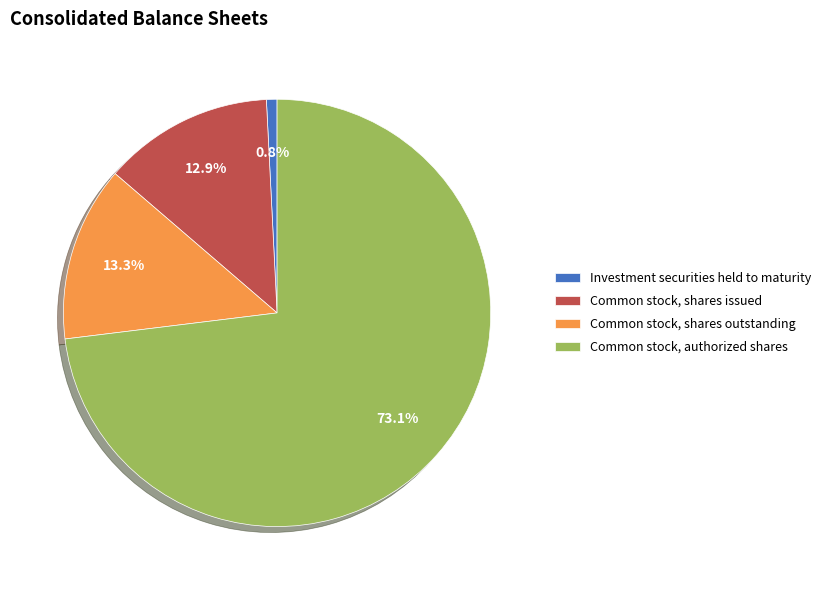

How many slices are in this pie chart?

4